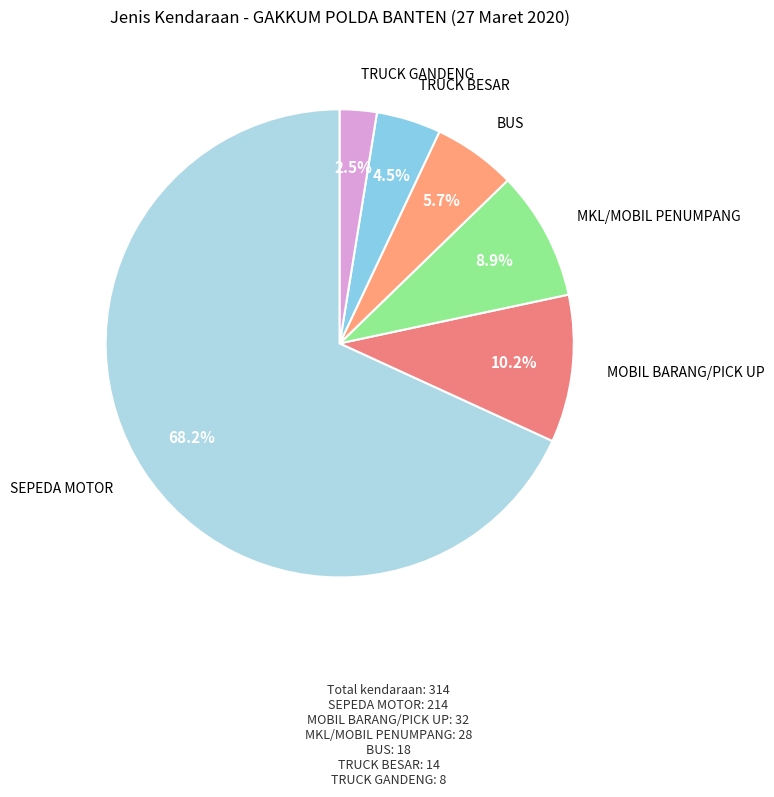

The MOBIL BARANG/PICK UP slice represents 10% of the pie. True or false?

True